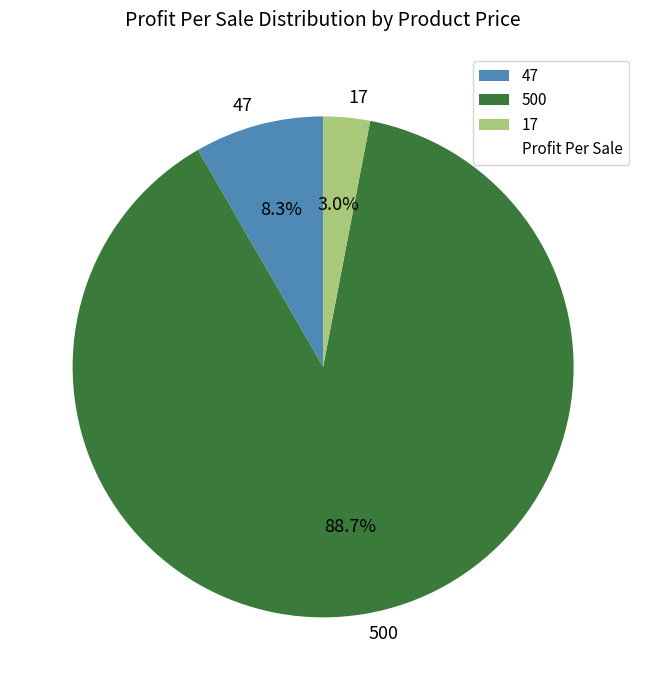

Combined, do 47 and 17 account for over 50%?

No